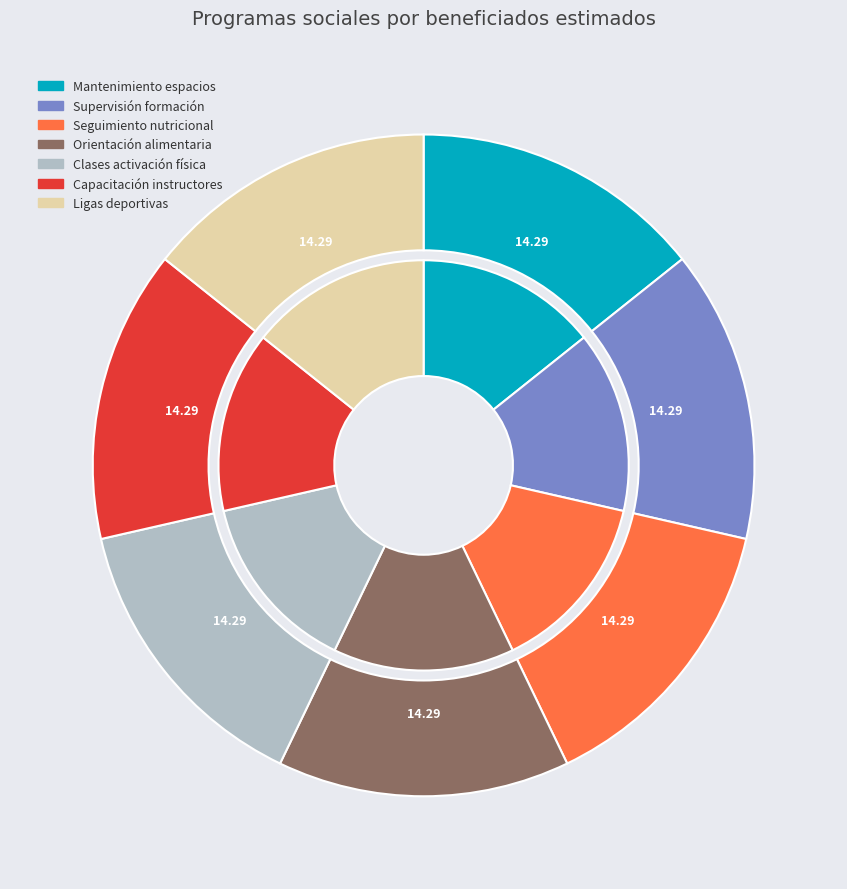

Count the number of slices in the pie.

7